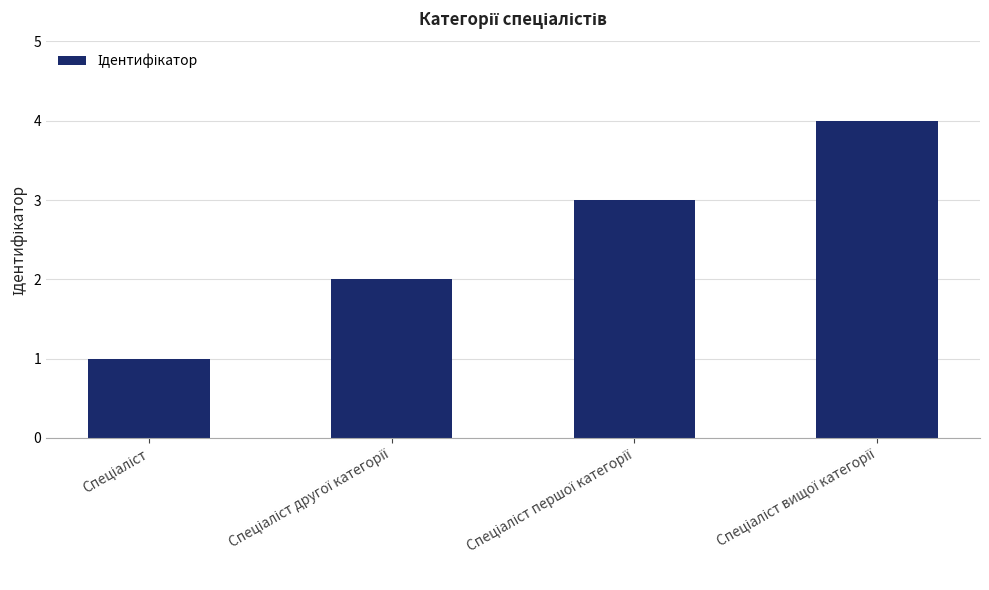

What is the maximum value shown in the chart?

4